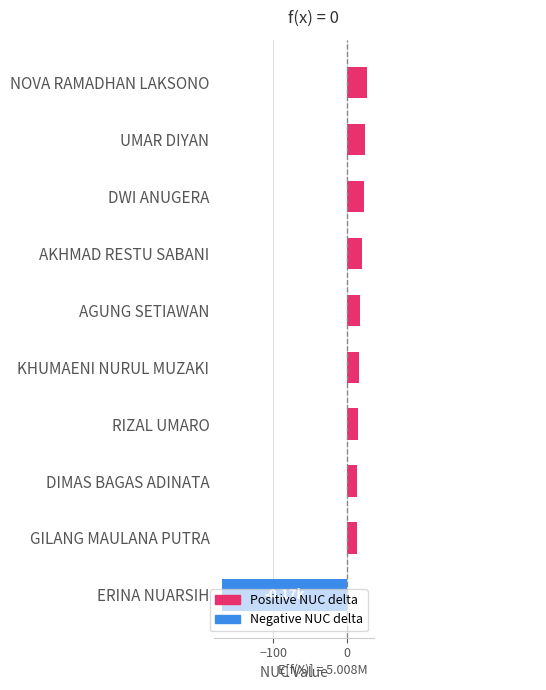

What is the change in value from AGUNG SETIAWAN to NOVA RAMADHAN LAKSONO?

+9.0